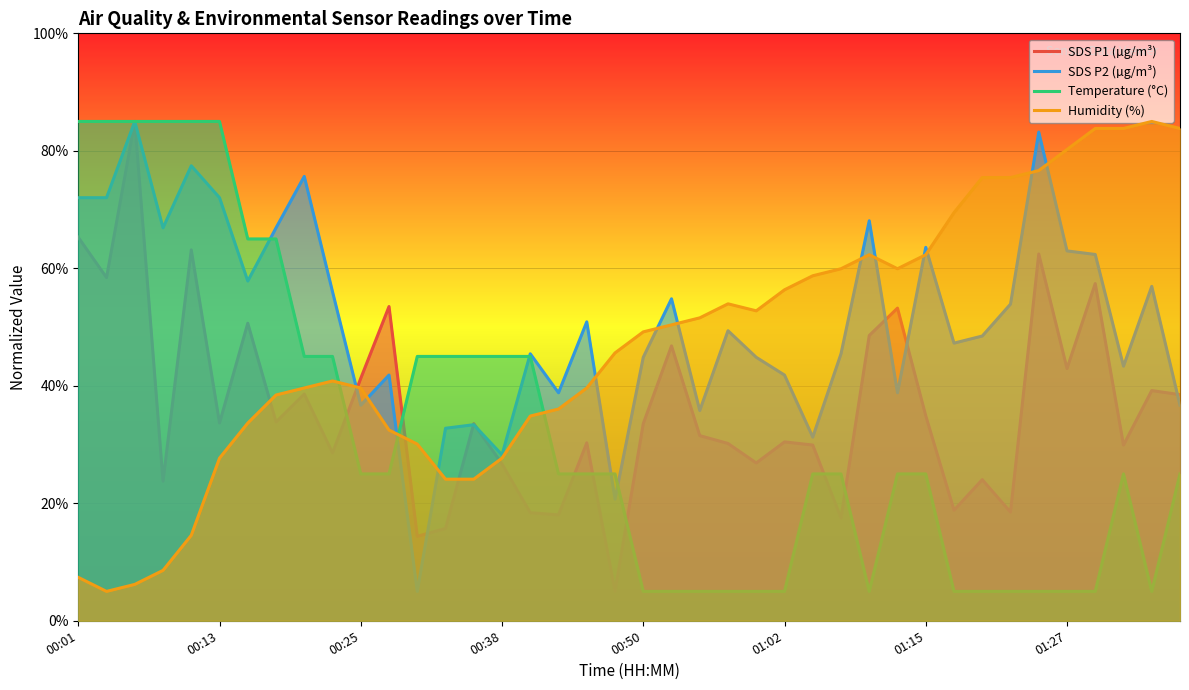

How many data points in Temperature (°C) are less than 25?

14